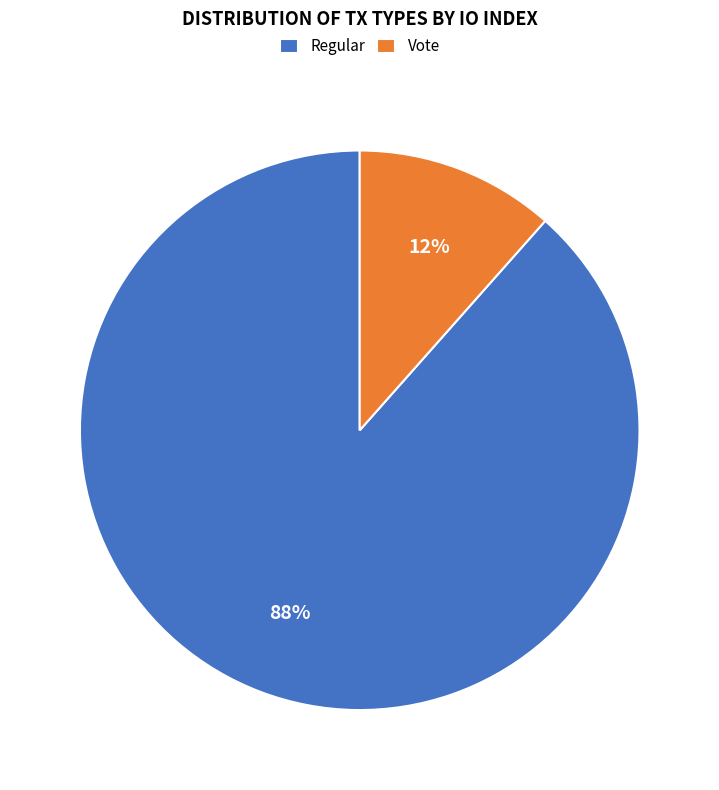

Count the number of slices in the pie.

2